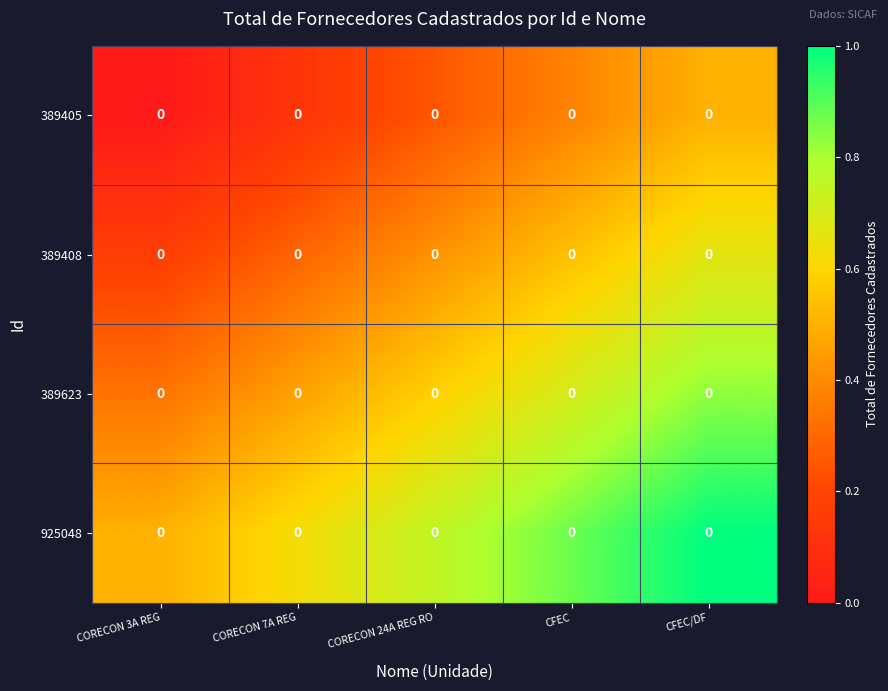

At which category is the sum across all series the highest?

CFEC/DF